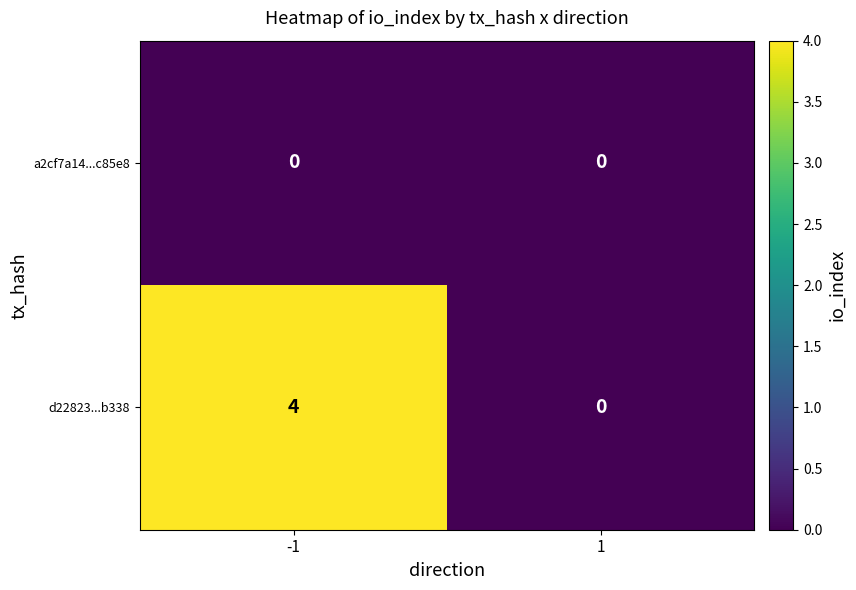

How many distinct data groups are displayed?

2